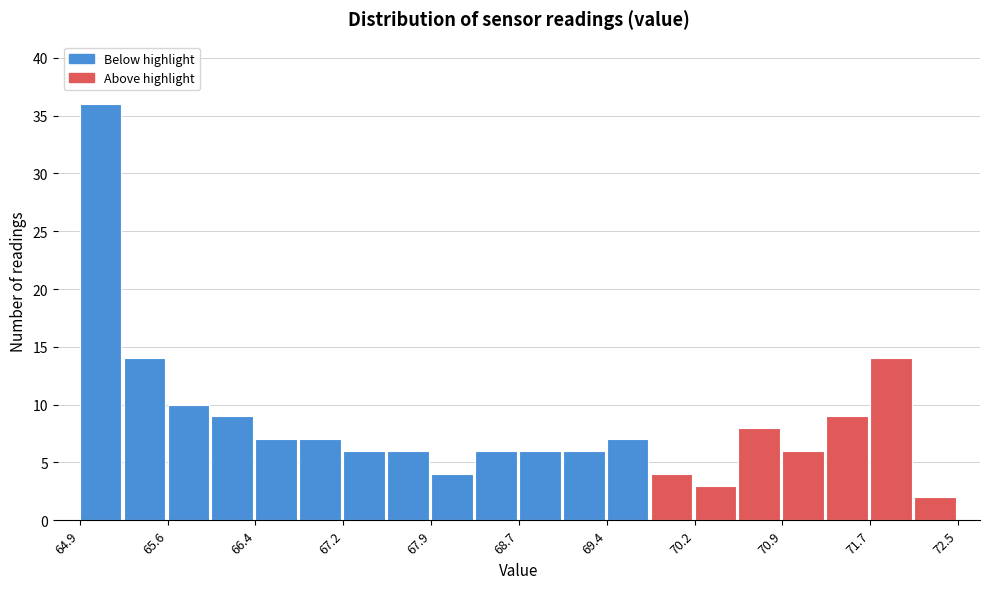

Around what value on the x-axis is the tallest bar? Give the approximate position of its centre, as read against the axis.

65.1